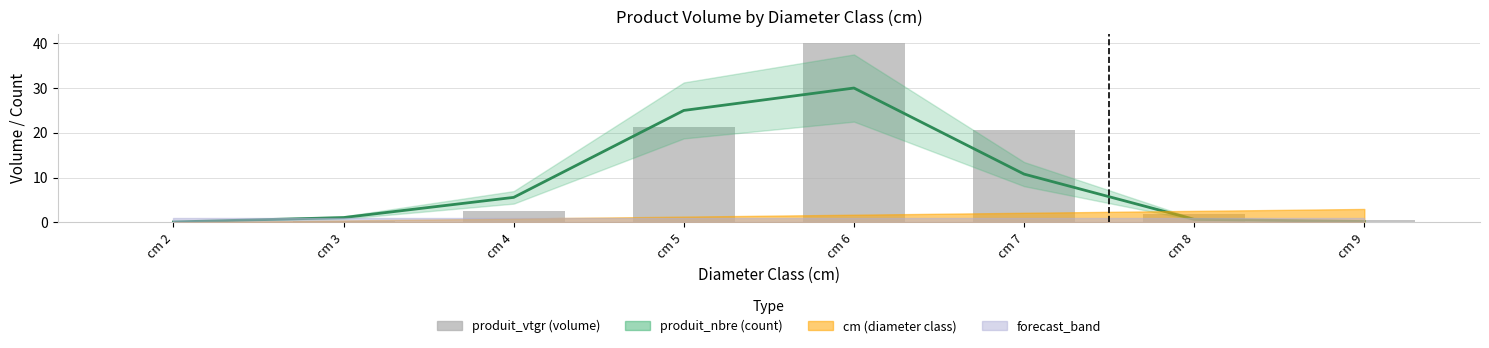

Where is produit_vtgr nearest to the value 20?

cm 7